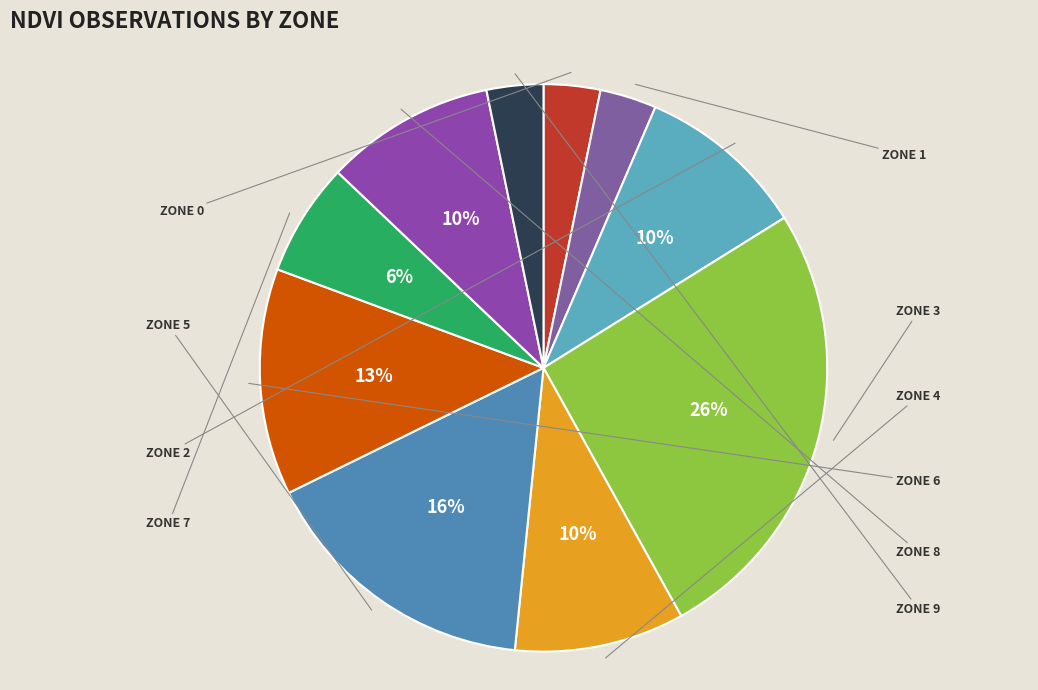

Which category has the smallest portion of the pie?

Zone 0